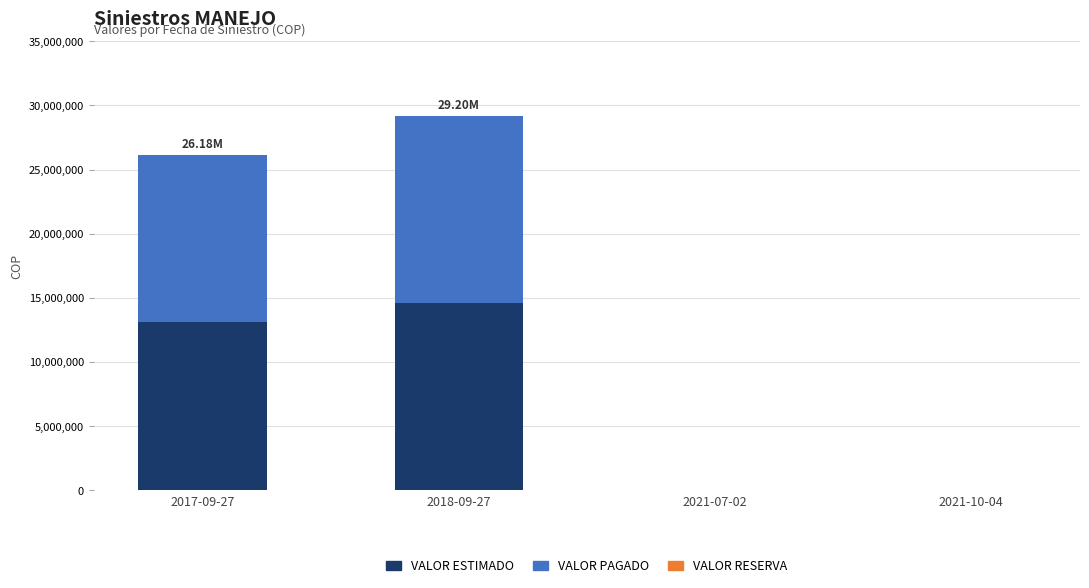

How many categories are shown in the chart?

4